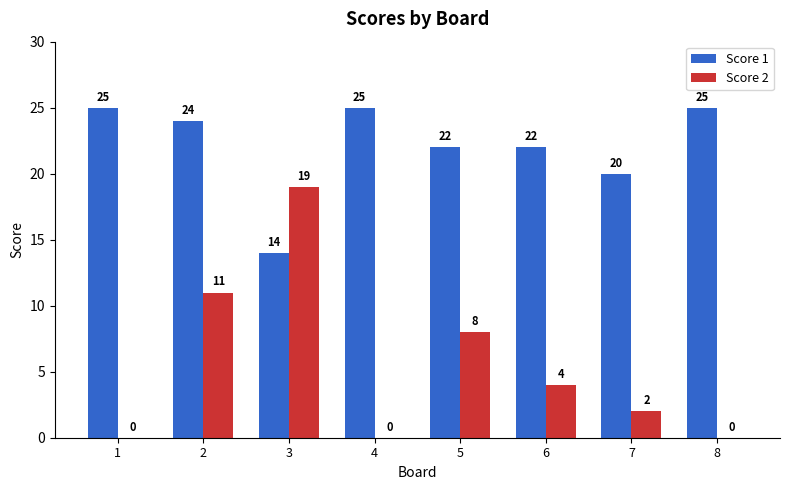

What are all the series names shown in the legend?

Score 1, Score 2